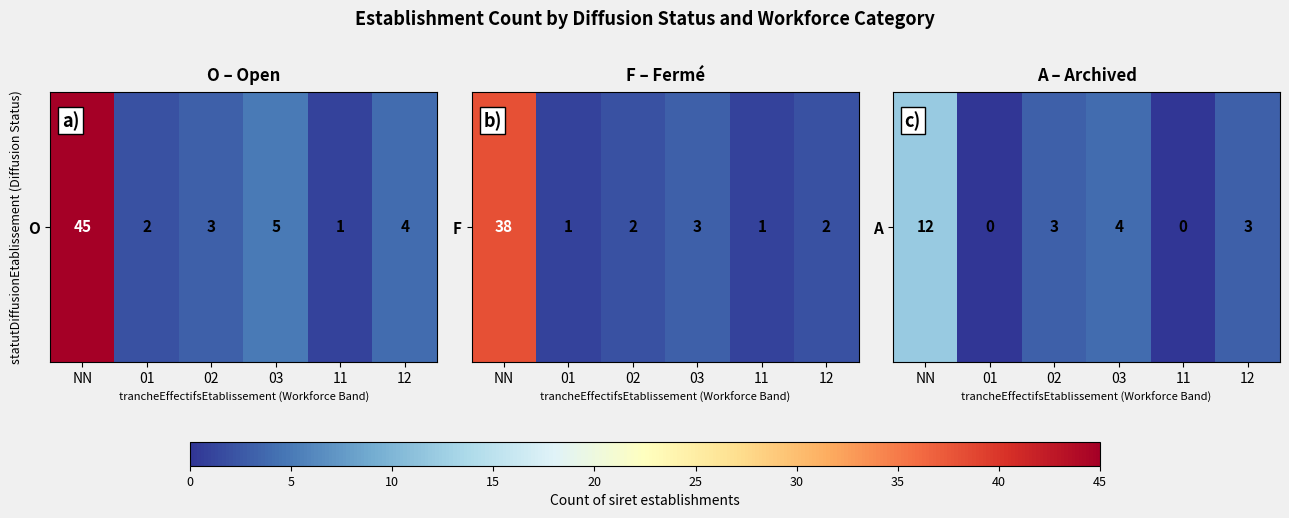

Rank the categories by value from highest to lowest.

NN, 03, 02, 12, 01, 11